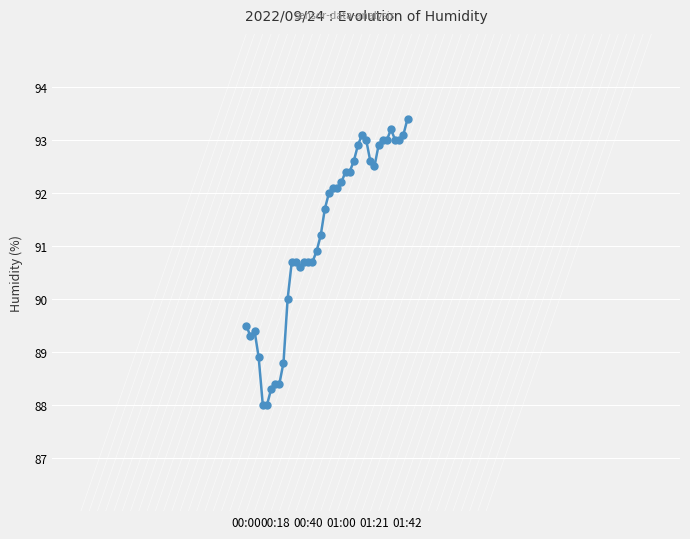

What is the maximum value shown in the chart?

93.4